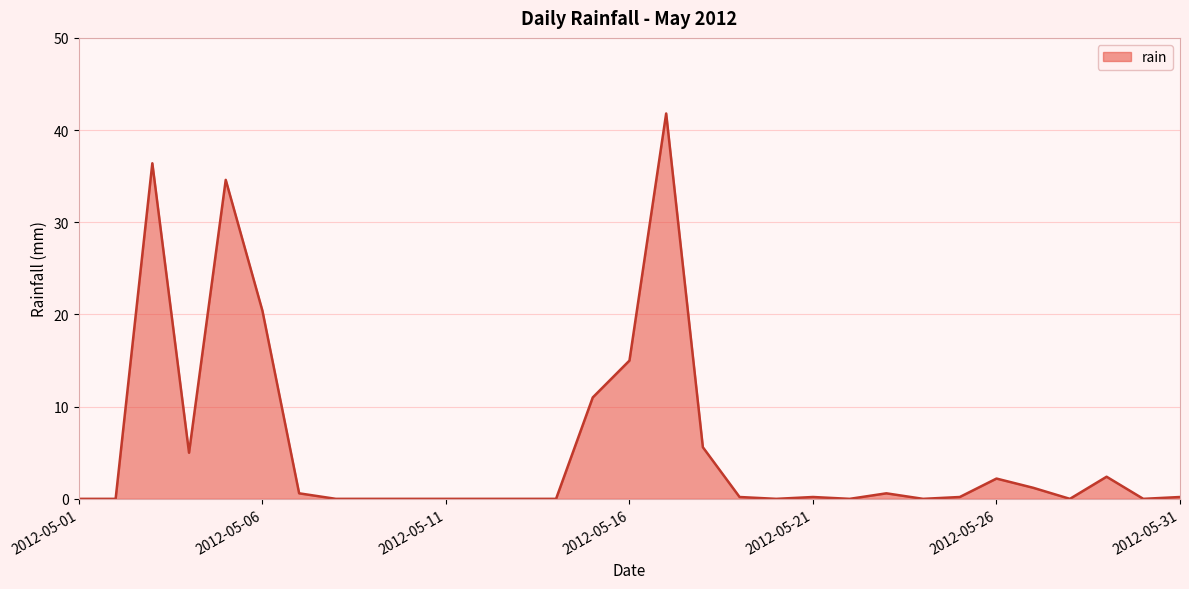

What is the difference between the maximum and minimum values?

41.8